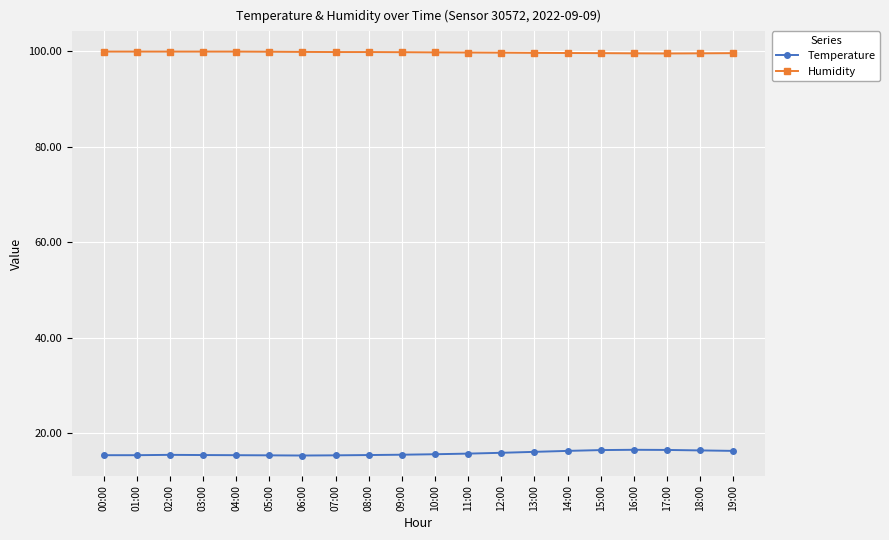

What is the difference between the maximum and minimum values in the Temperature series?

1.2